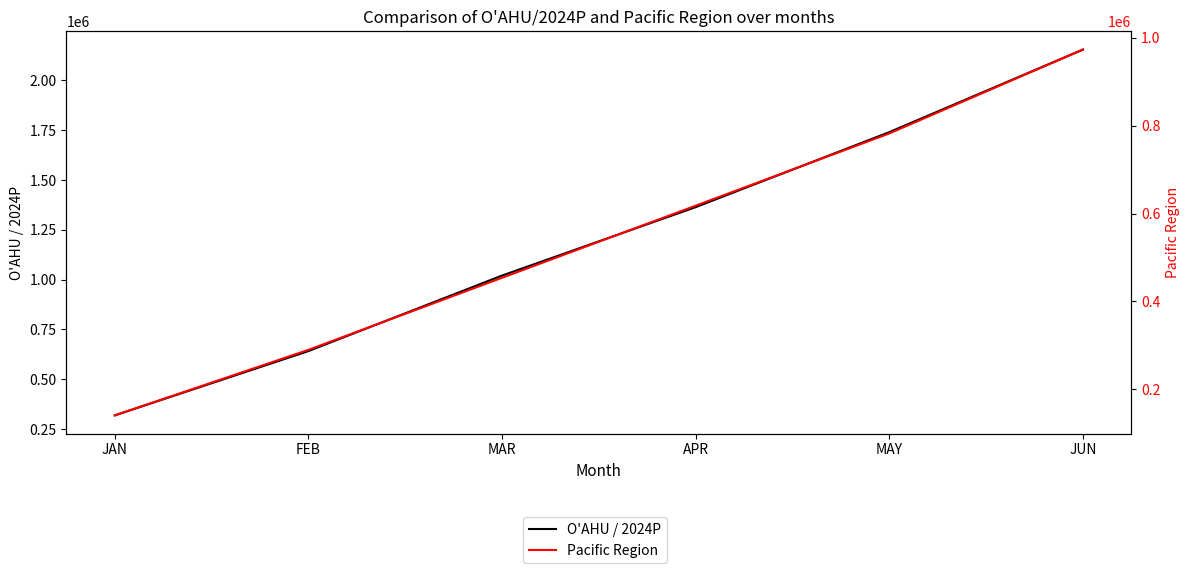

At which label is O'AHU / 2024P closest to 1236790?

APR